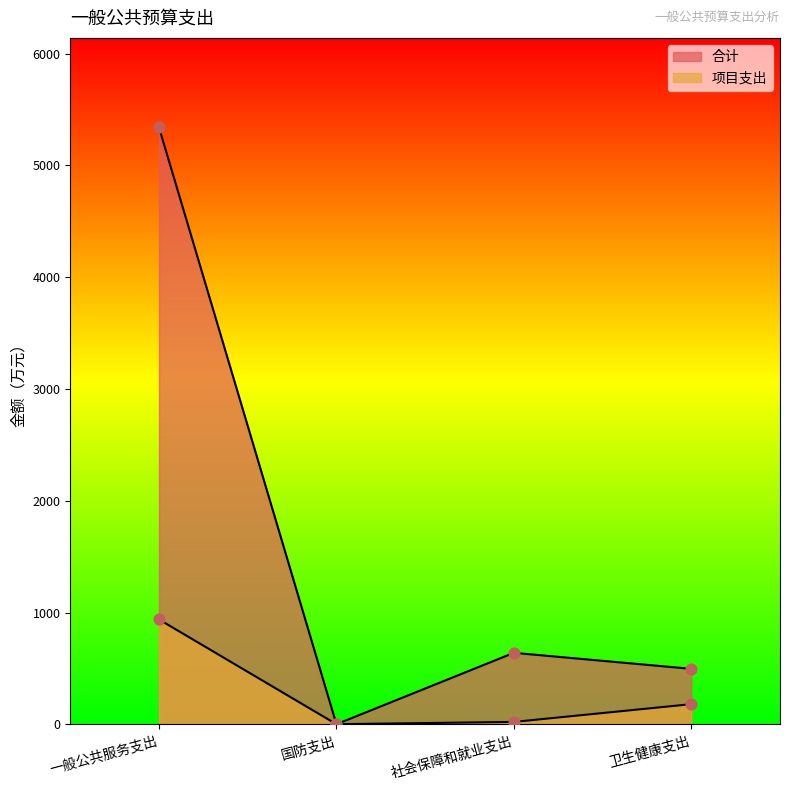

Which series has the widest spread of Y values?

合计